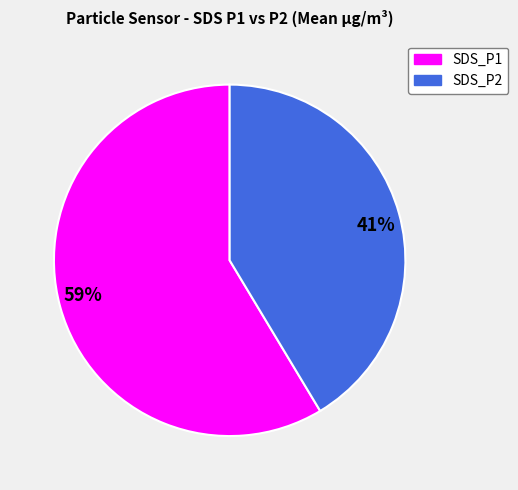

Is the sum of SDS_P1 and SDS_P2 greater than half?

Yes